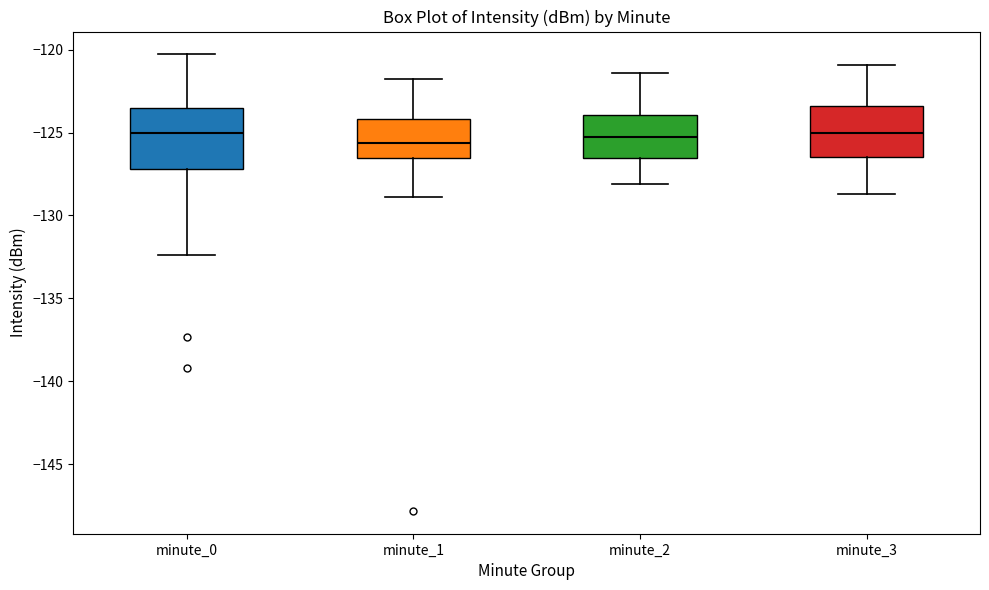

Where does the upper whisker of the box for minute_1 end on the y-axis? The values are not printed on the chart, so give them approximately, as read against the axis.

-122.0